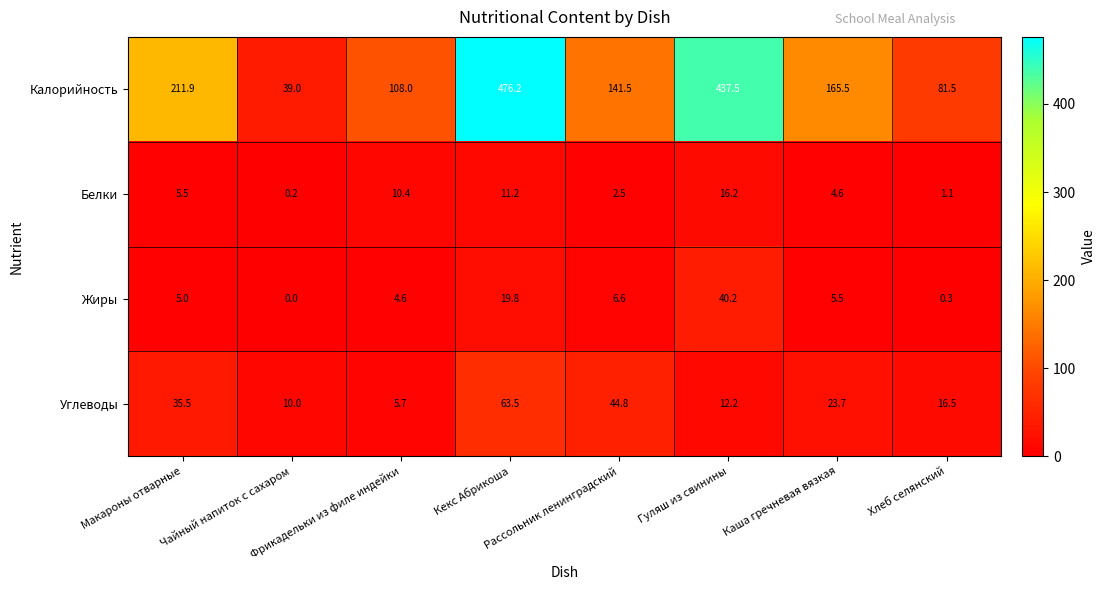

At Рассольник ленинградский, list the series in order from largest to smallest.

Калорийность, Углеводы, Жиры, Белки